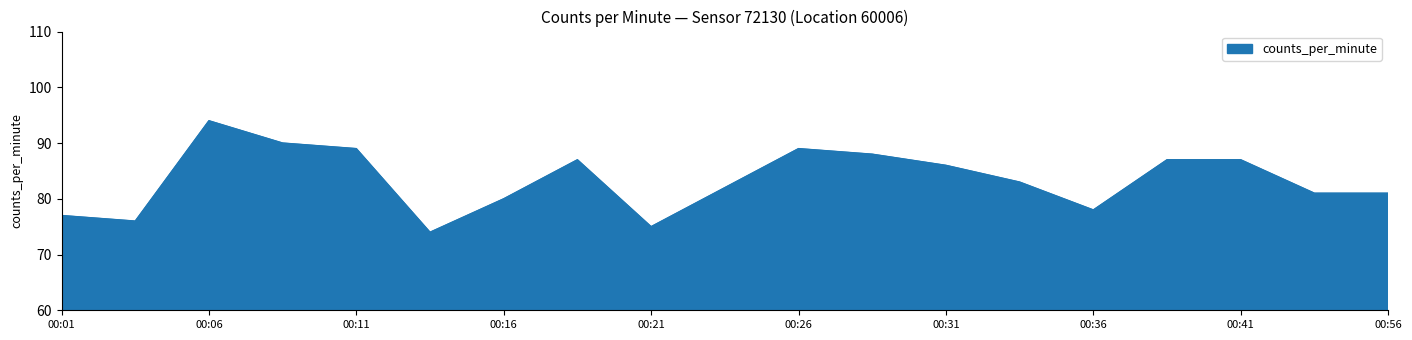

What is the minimum value shown in the chart?

74